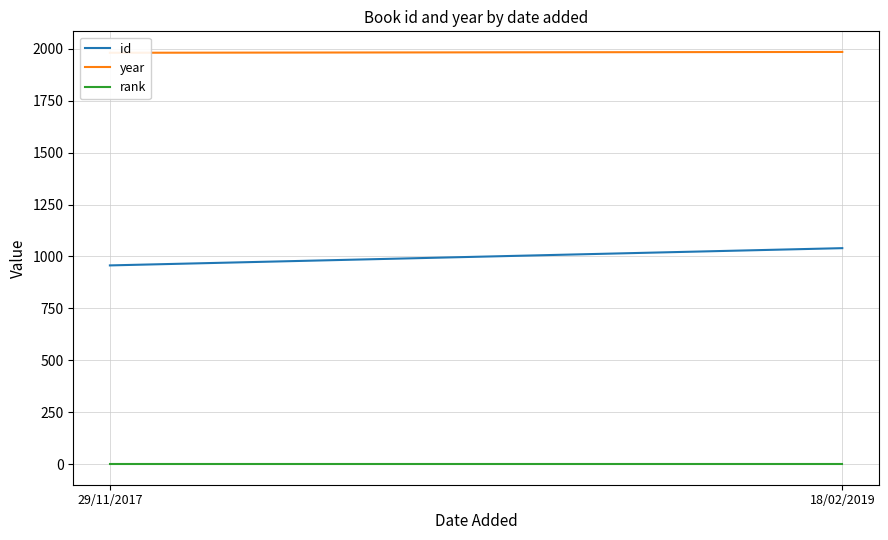

Reading left to right, what are all the values shown in this chart?

id: 957	1040
year: 1980	1984
rank: 1	1